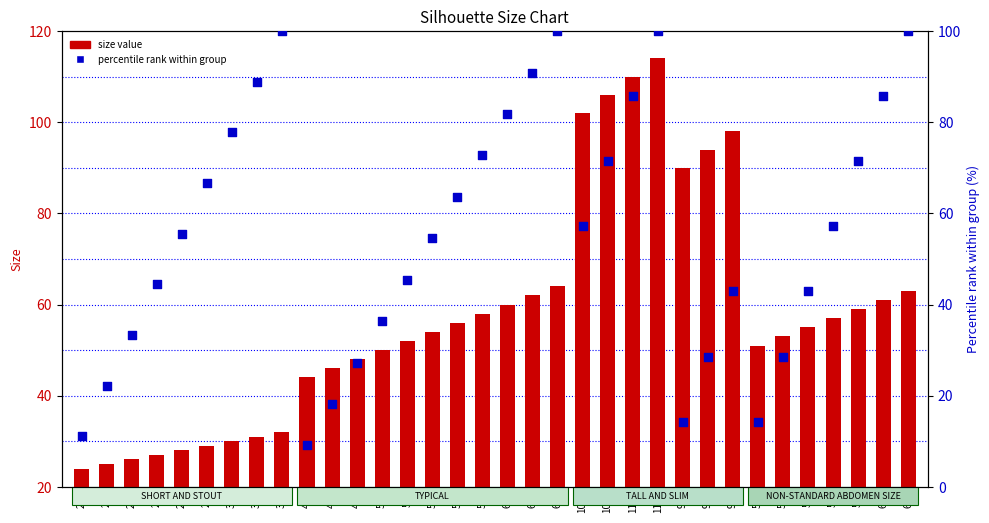

Which series contains the lowest Y value?

percentile rank within group